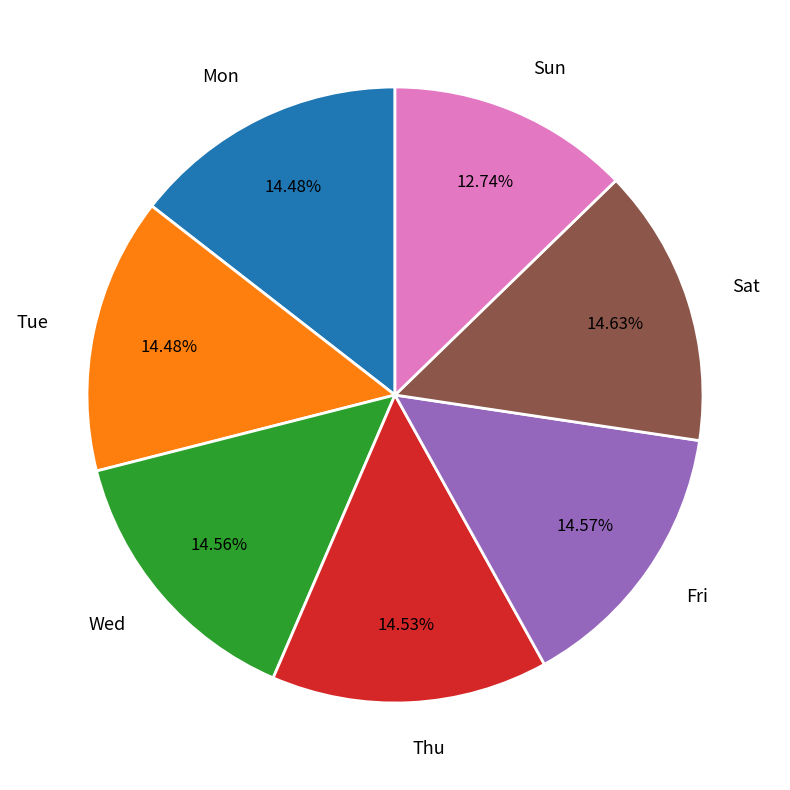

Approximately how many times larger is the value at Mon compared to Fri?

1.0